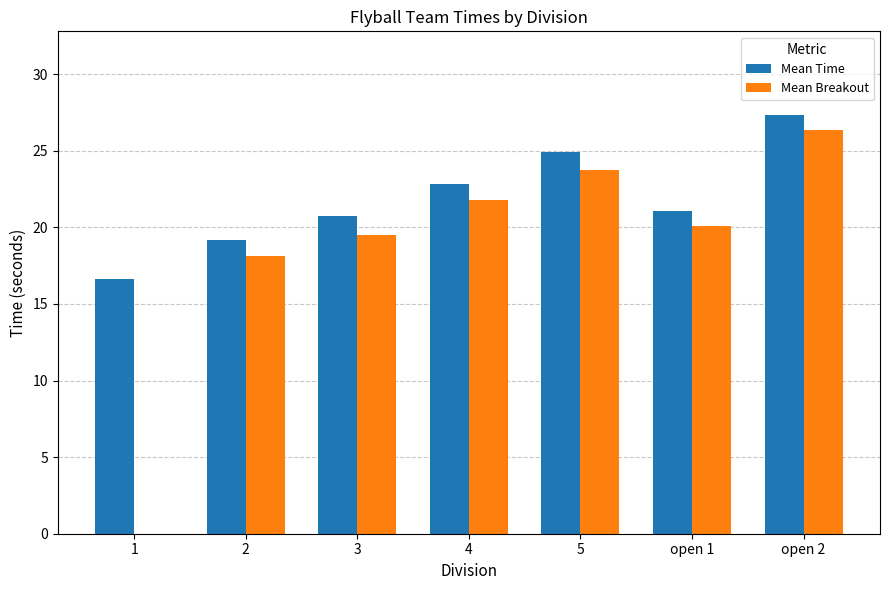

What is the total value across all series at 1?

16.6